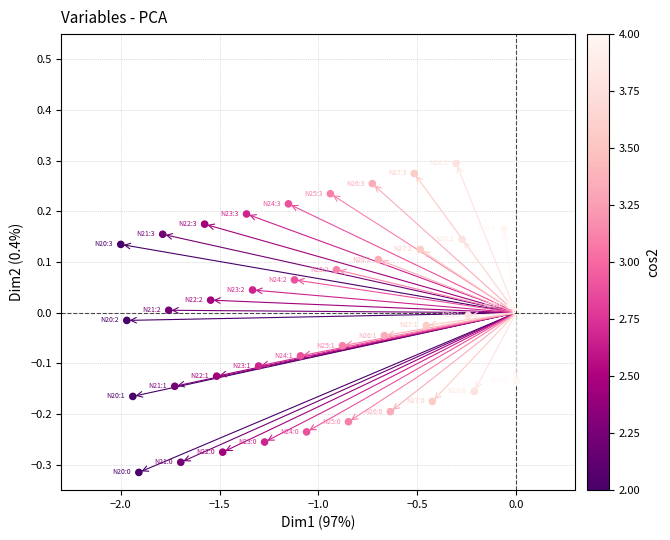

What is the range of Y values (max minus min)?

0.6